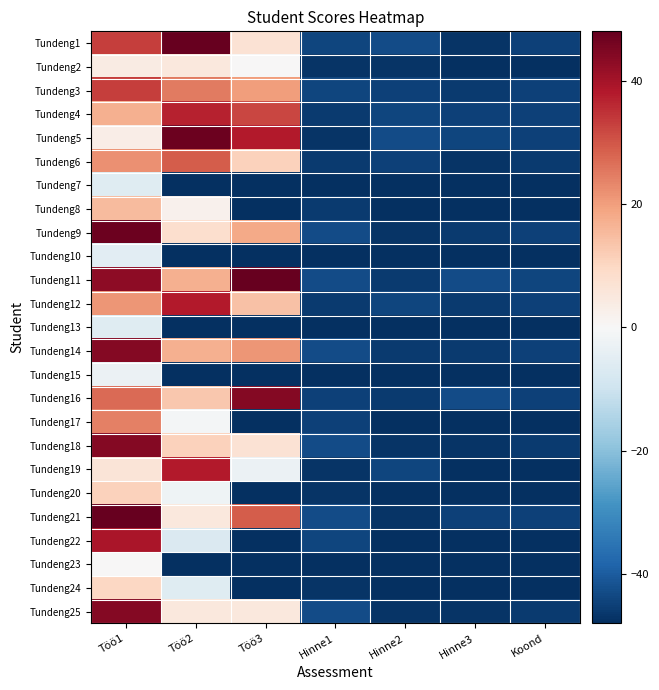

What is the difference between the highest and lowest values at Töö1?

54